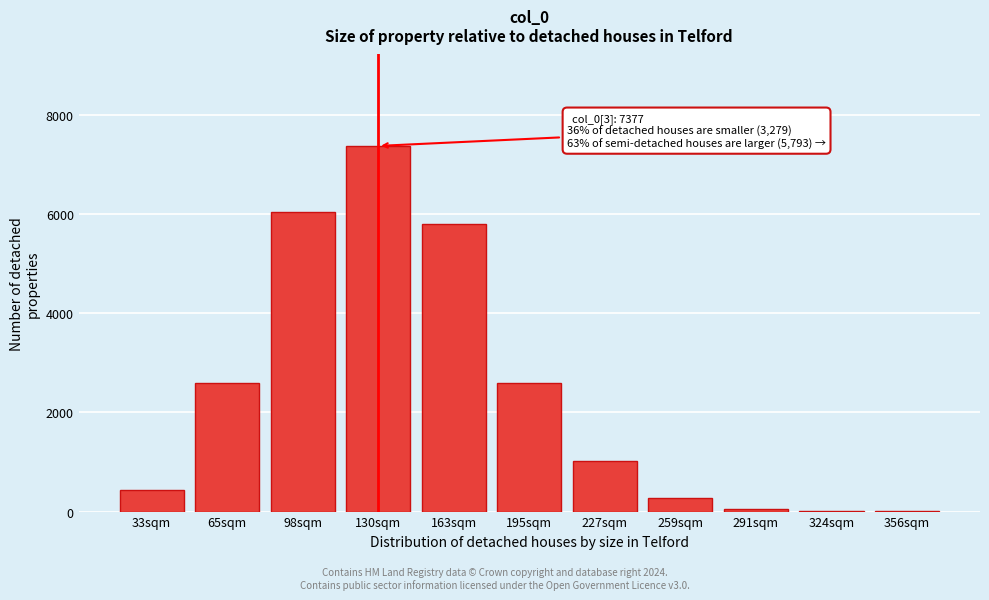

What is the sum of all values?

26195